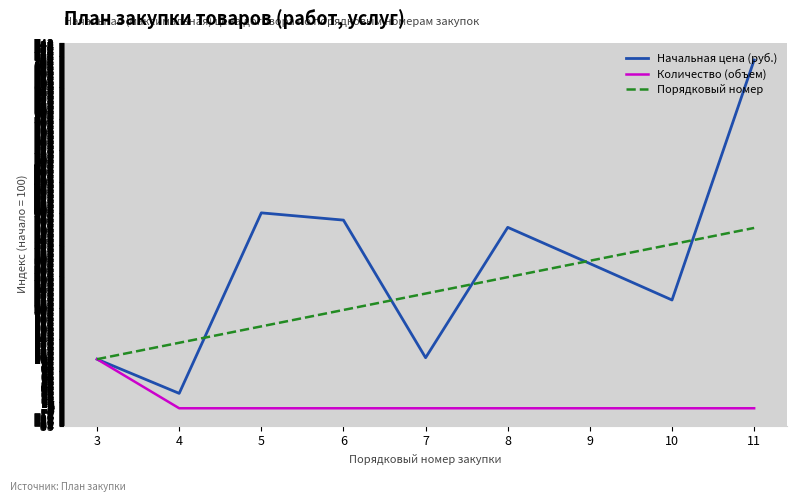

Which series changed the most between 5 and 11?

Начальная цена (руб.)